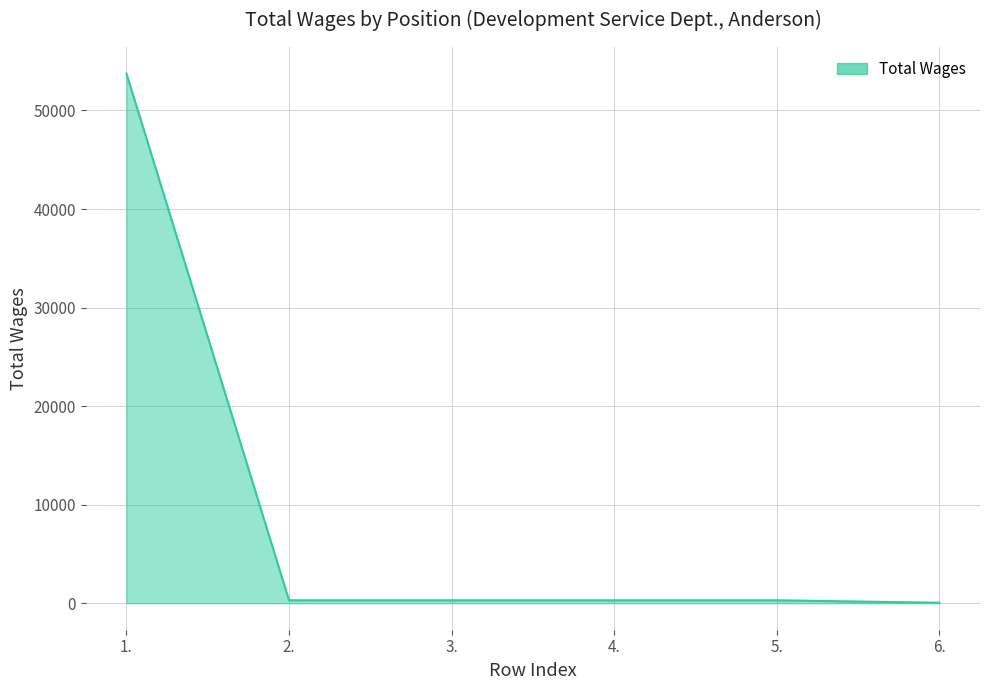

What is the difference between the maximum and minimum values?

53701